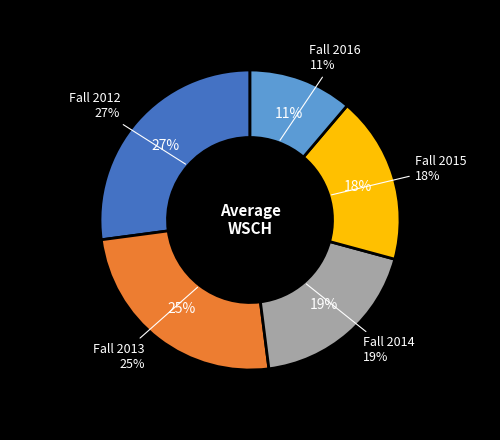

To the nearest percent, what is the difference between the Fall 2012 and Fall 2014 slice percentages?

8%